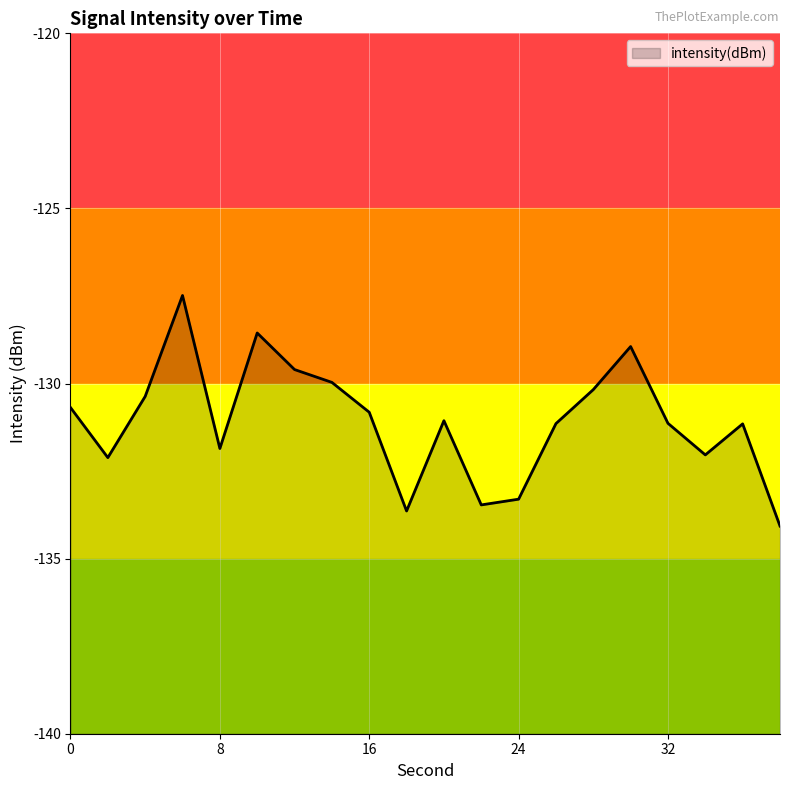

What is the minimum value shown in the chart?

-134.1